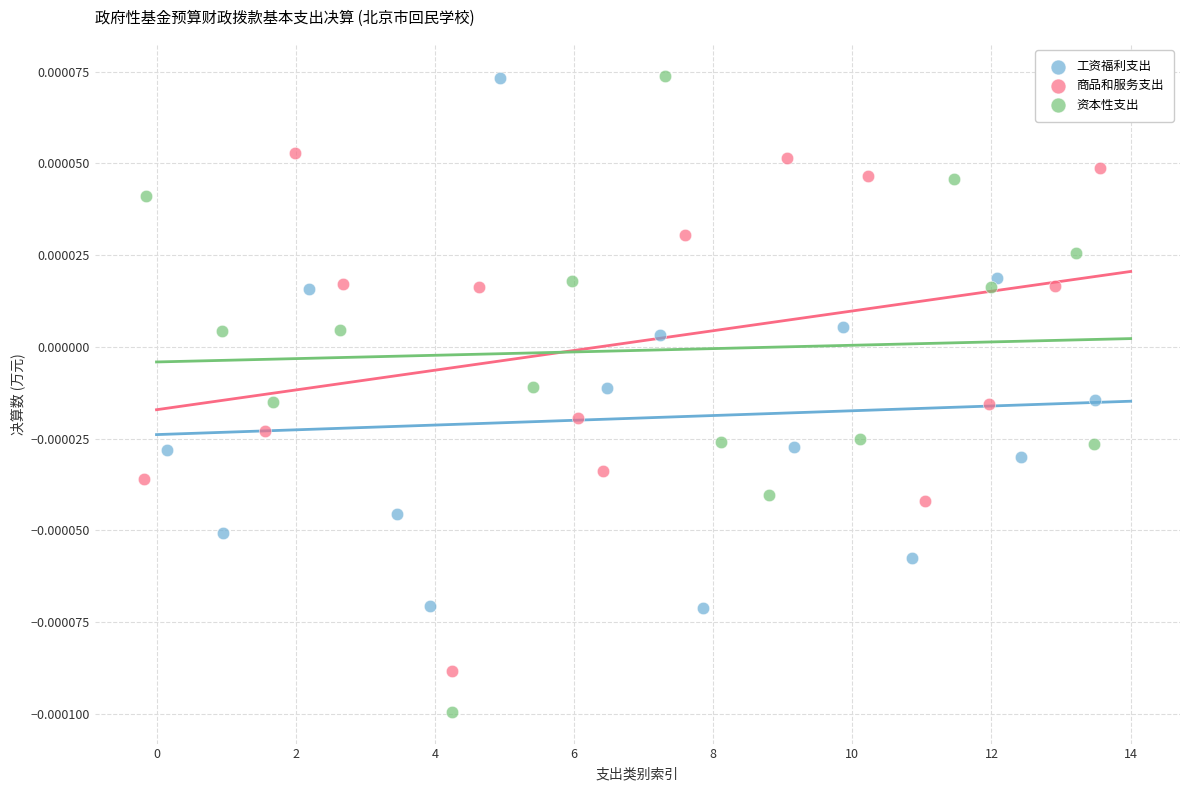

Which series contains the lowest Y value?

资本性支出